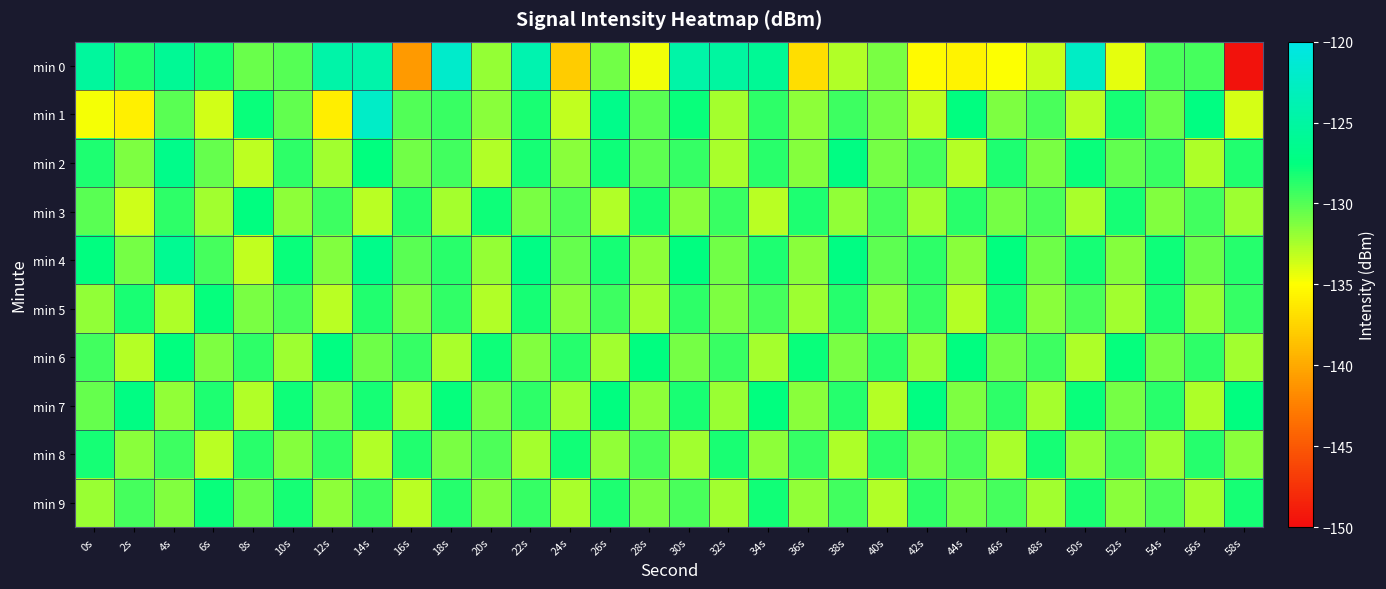

How many data points does each series have?

30